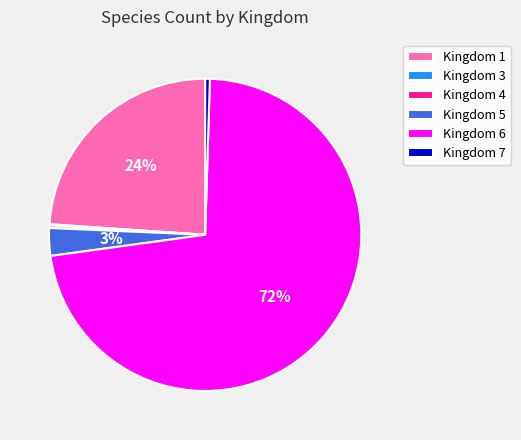

Is there a majority slice in this chart?

Yes